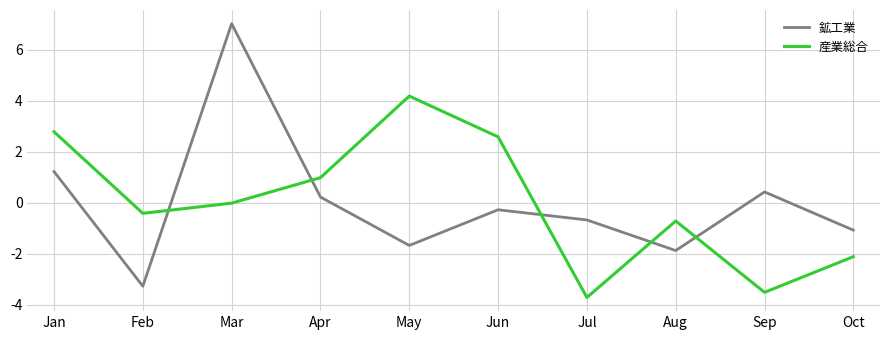

How many distinct data groups are displayed?

2